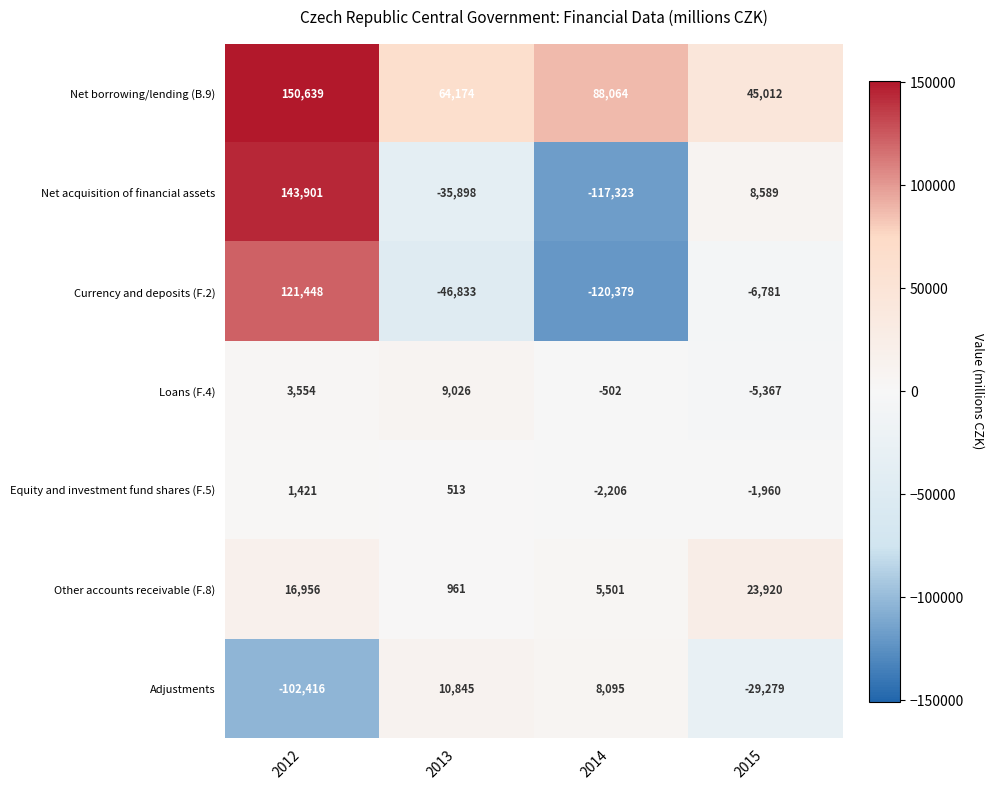

What is the sum of all Currency and deposits (F.2) values?

-52545